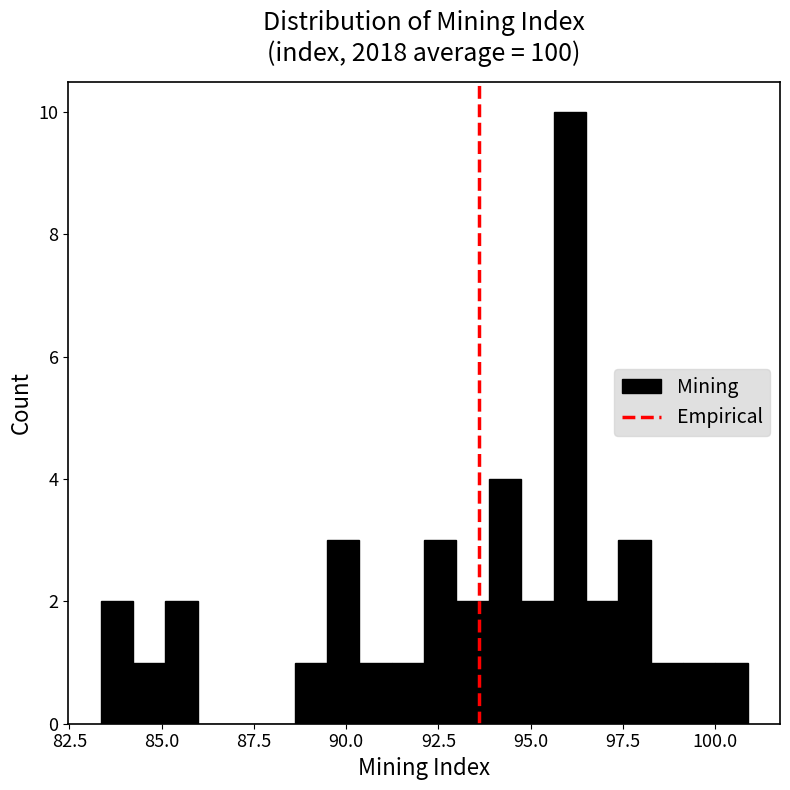

Around what value on the x-axis is the tallest bar? Give the approximate position of its centre, as read against the axis.

96.0